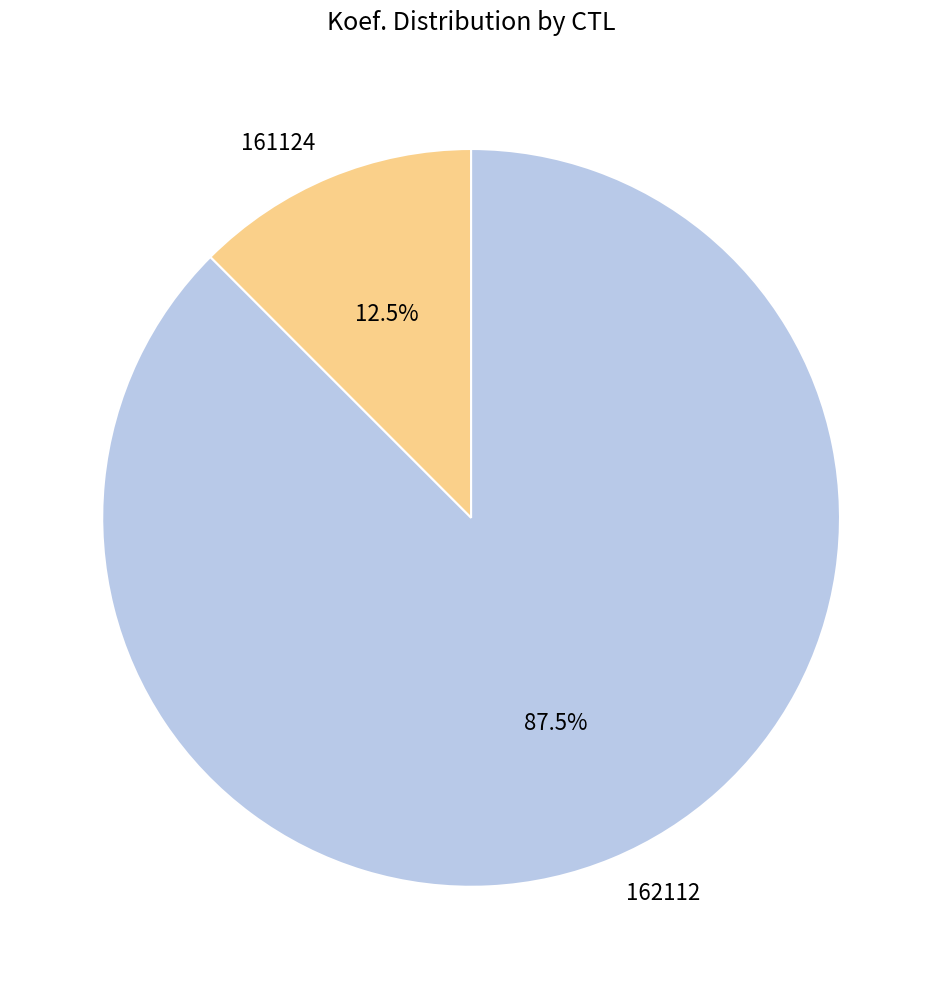

What is the smallest slice in the pie chart?

161124